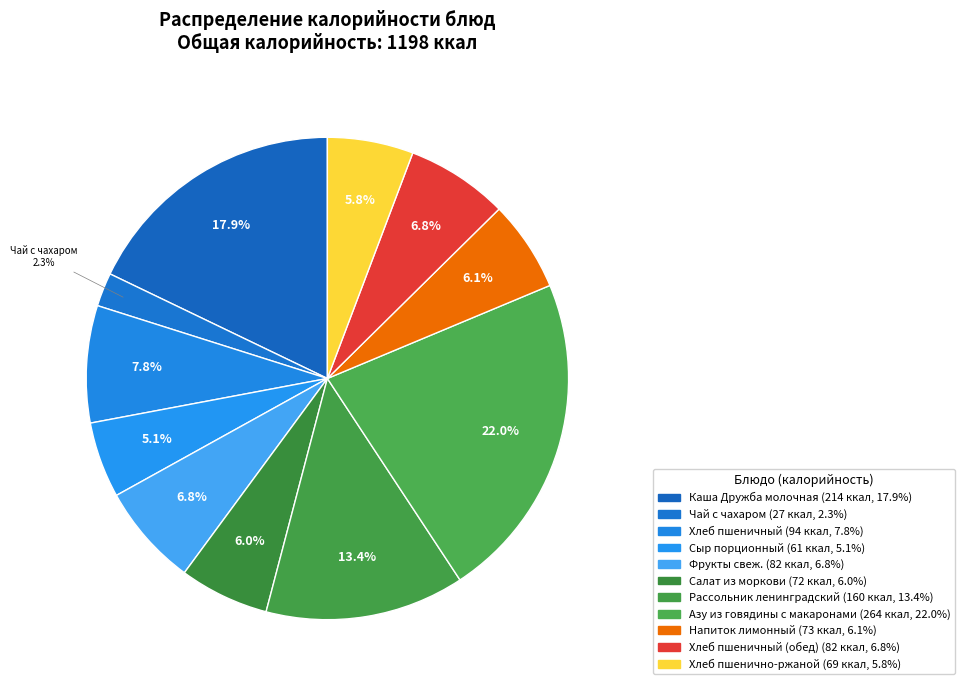

What is the smallest slice in the pie chart?

Чай с чахаром